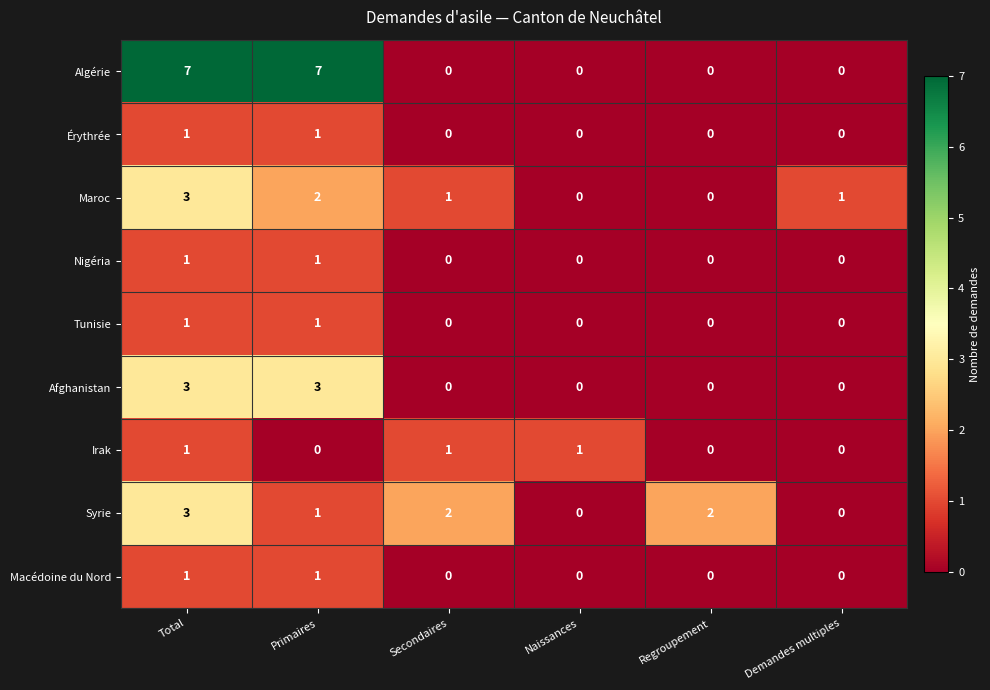

Is the value of Nigéria at Total greater than the value of Syrie at Regroupement?

No